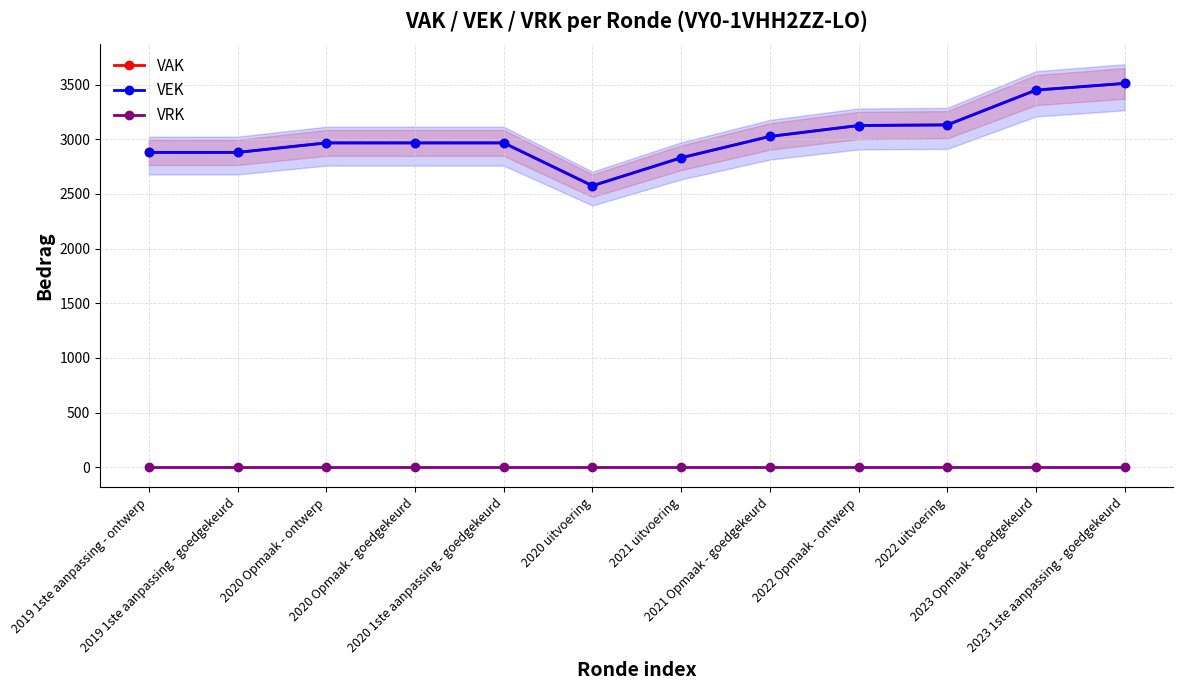

What is the maximum value for VAK?

3510